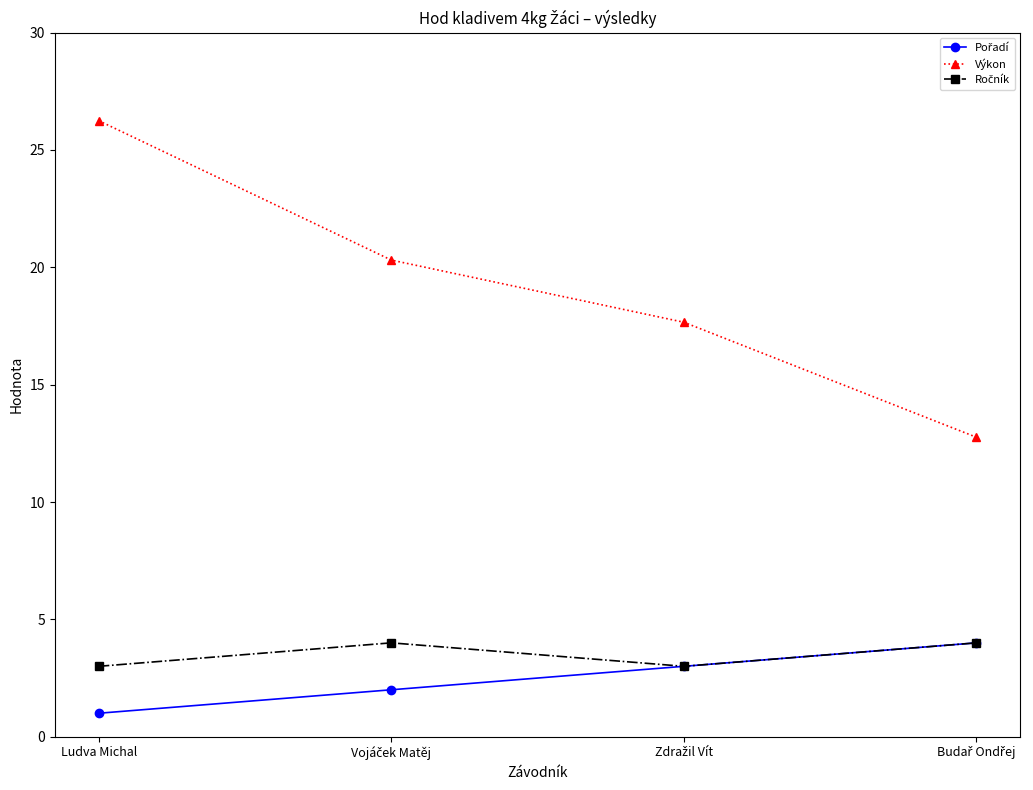

What is the label of the 4th point from the right?

Ludva Michal